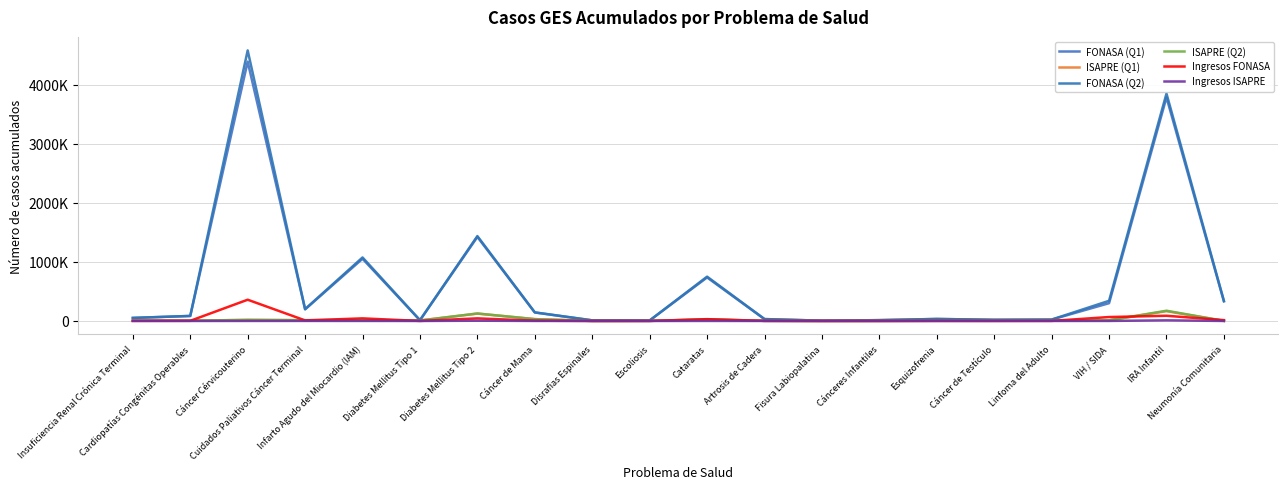

What are all the series names shown in the legend?

FONASA (Q1), ISAPRE (Q1), FONASA (Q2), ISAPRE (Q2), Ingresos FONASA, Ingresos ISAPRE